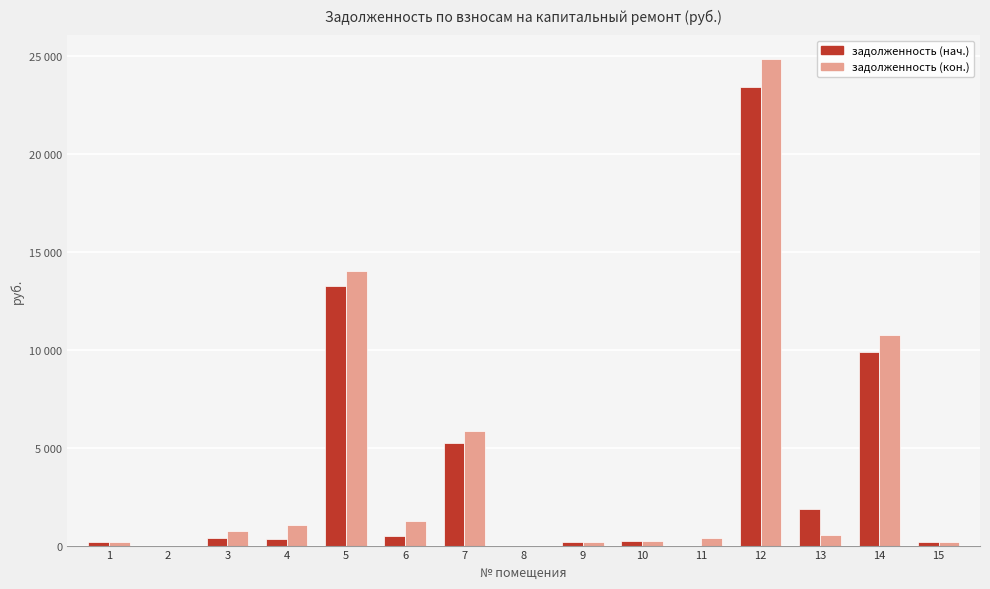

What is the difference between the highest and lowest values at 13?

1307.8